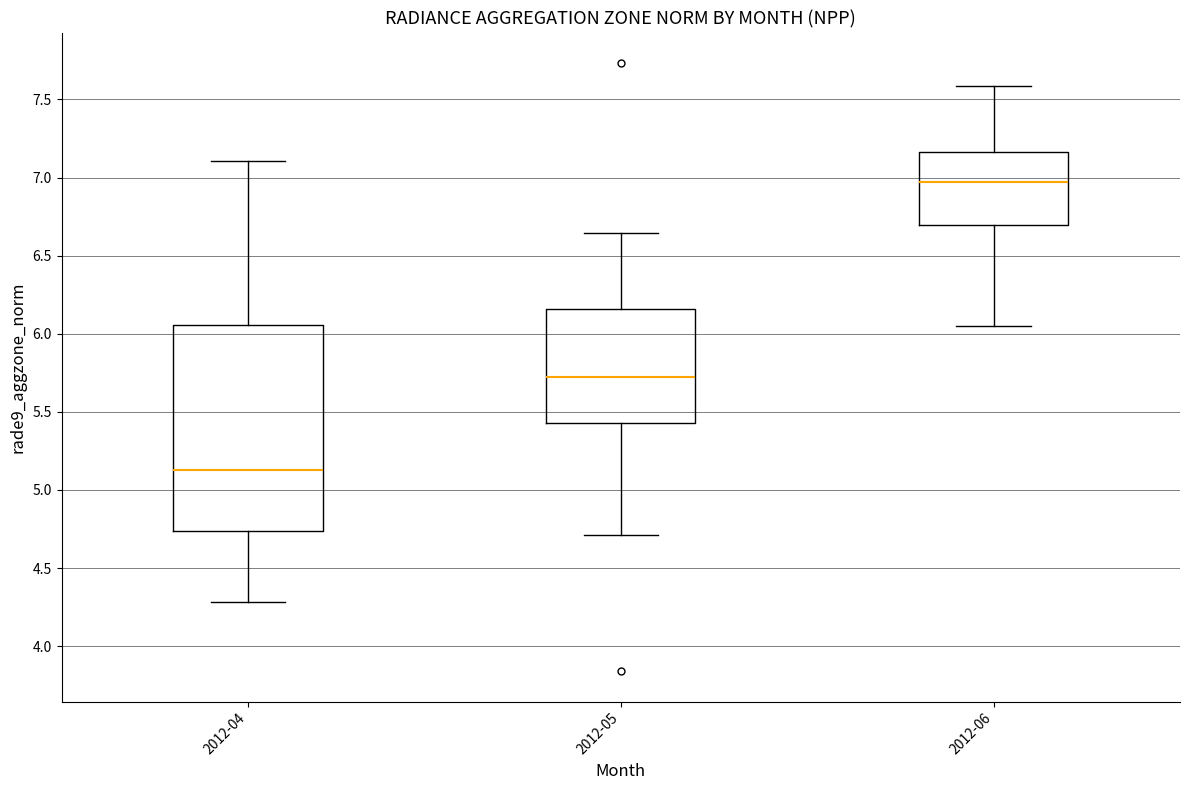

Comparing the boxes themselves (not the whiskers), which one is the tallest?

2012-04